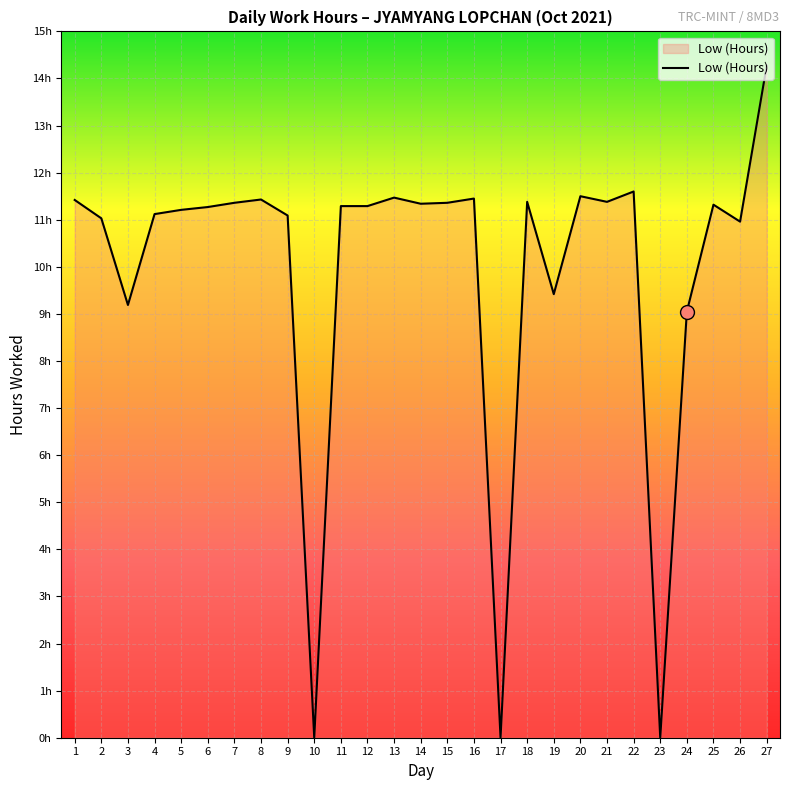

Does the chart have visible grid lines?

Yes